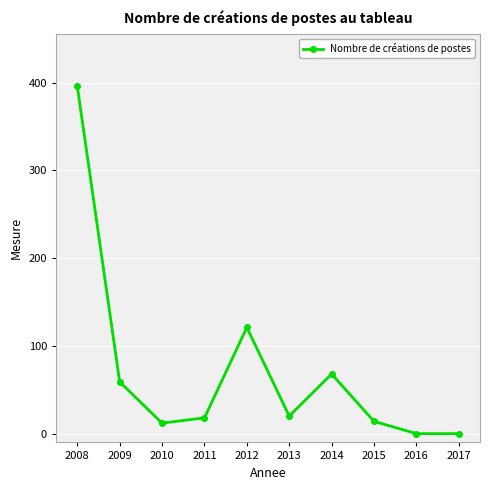

Approximately how many times larger is the value at 2012 compared to 2009?

2.1